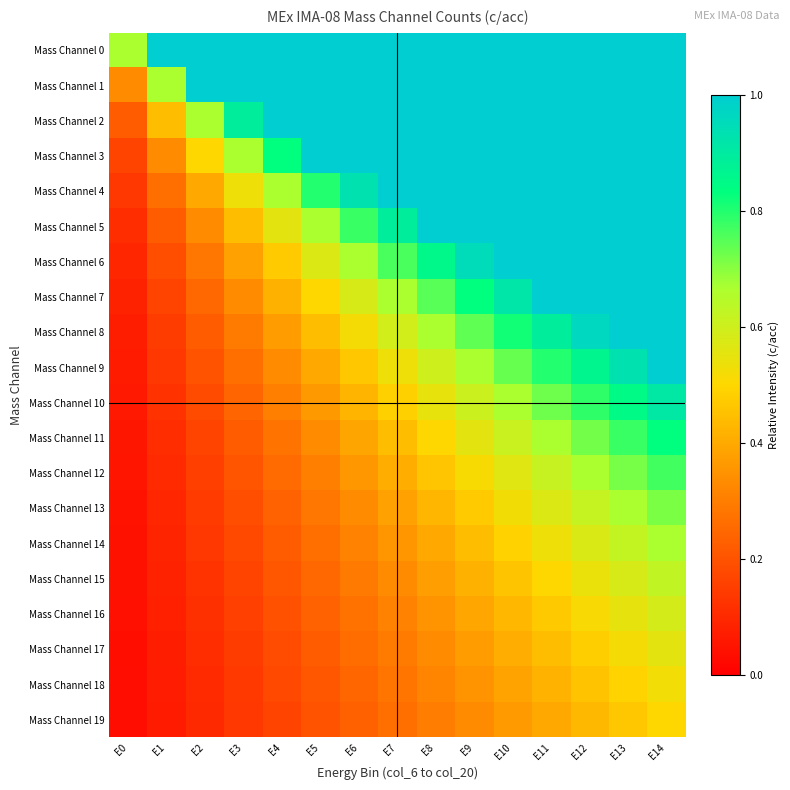

At how many categories does at least one series exceed 0?

15